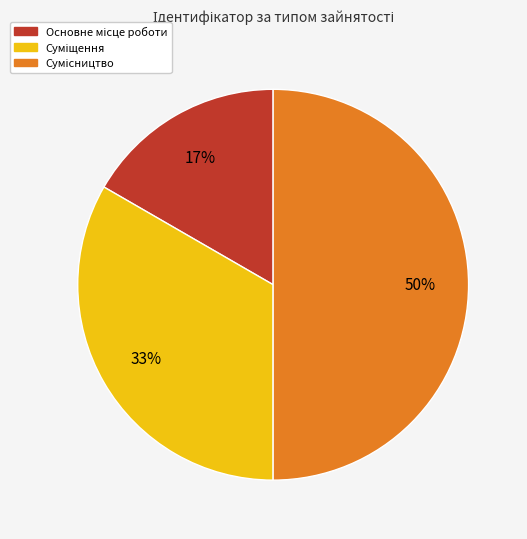

To the nearest percent, what is the average slice percentage?

33%